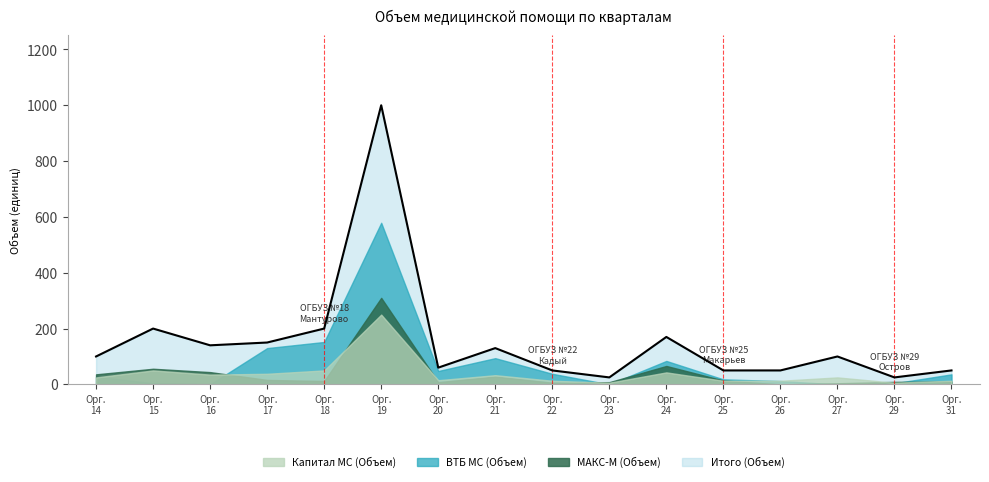

Rank the series at 29 from lowest to highest value.

ВТБ МС (Объем), Капитал МС (Объем), МАКС-М (Объем), Итого (Объем)